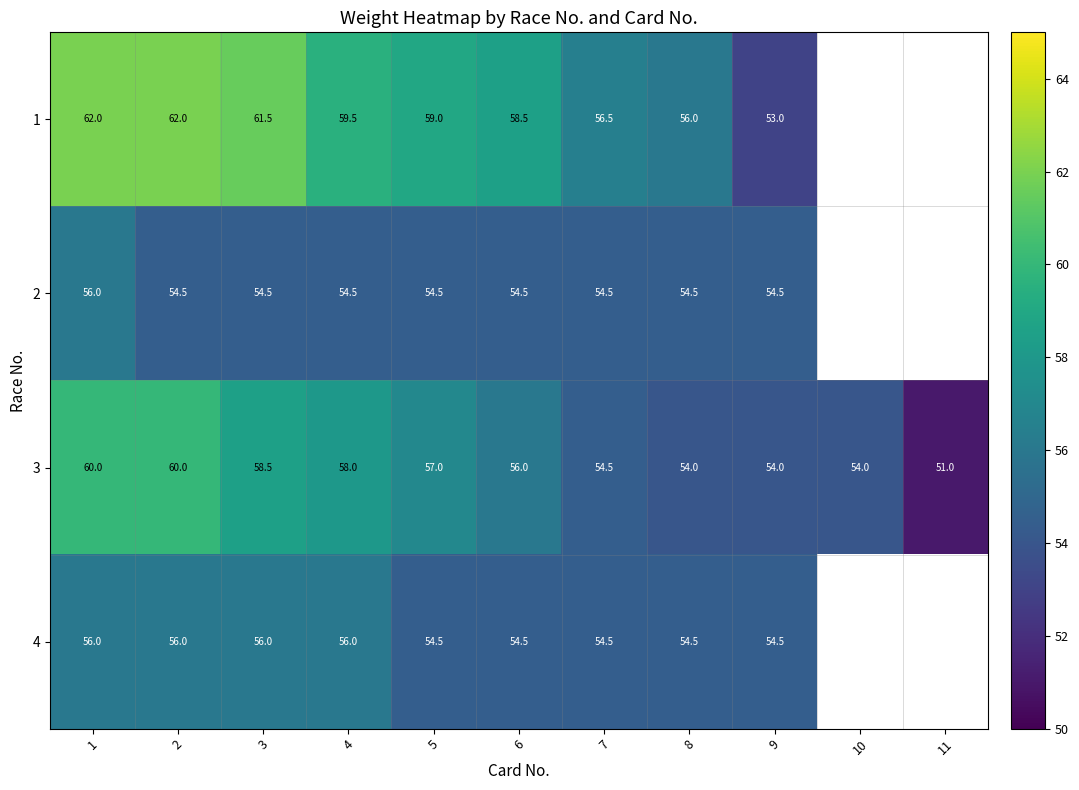

What is the maximum value for 3?

60.0